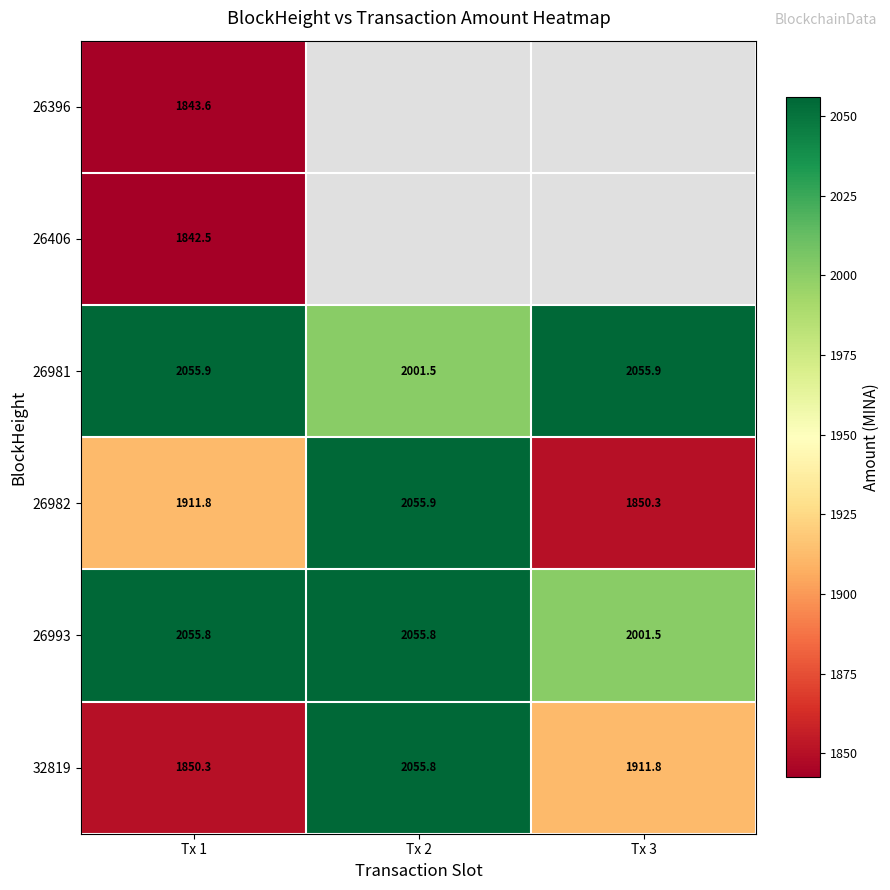

The value of 26396 at Tx 1 is 3261.2. True or false?

False